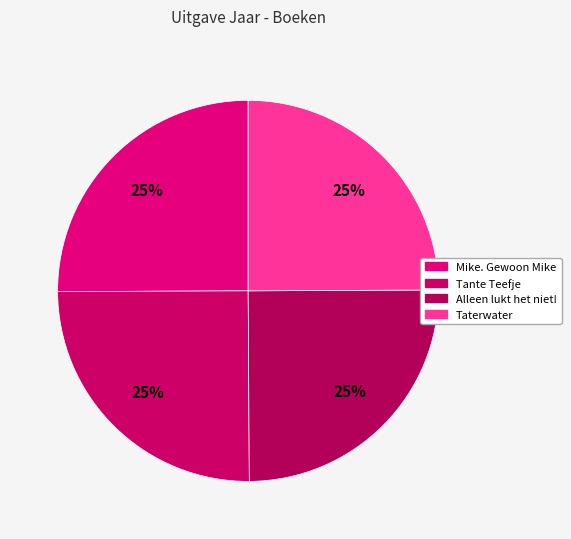

Is there any slice that represents more than half of the pie?

No